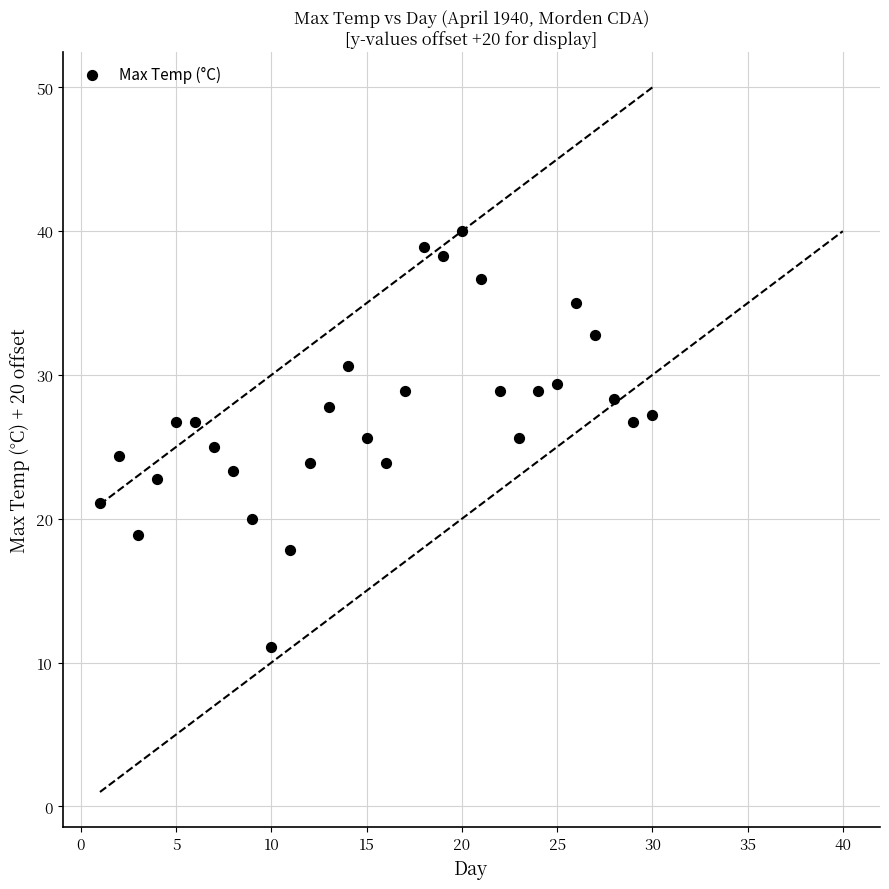

What is the range of X values (max minus min)?

29.0